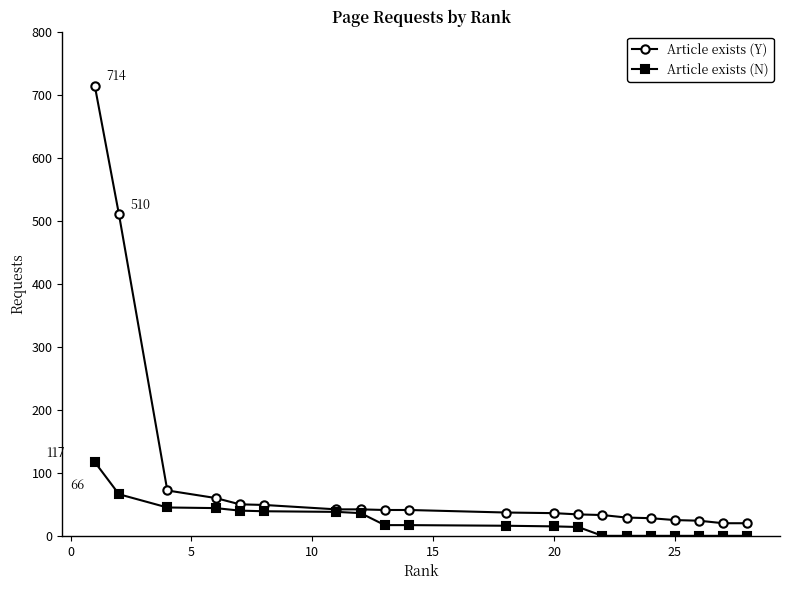

Rank the series by their maximum value, from highest to lowest.

Article exists (Y), Article exists (N)